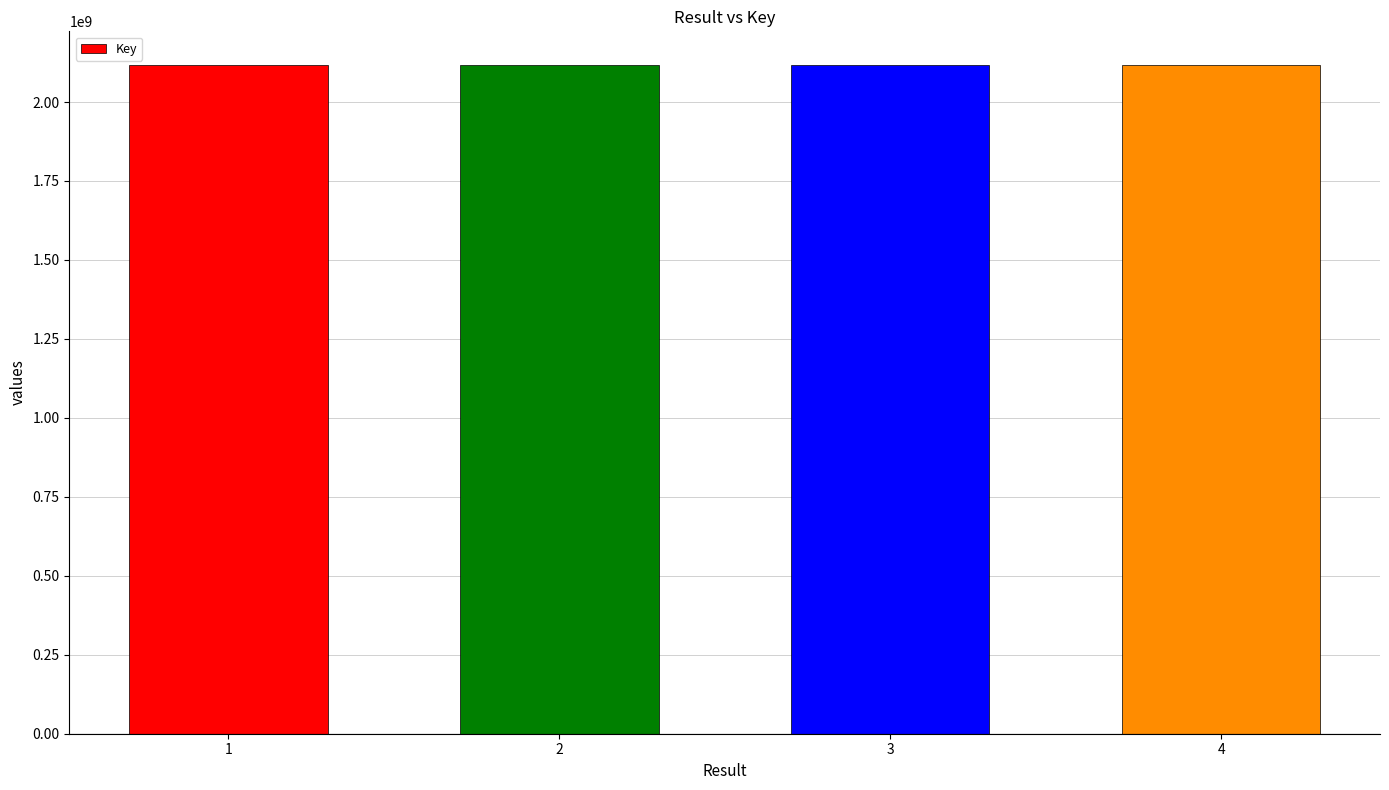

The value at 1 is 1343802463. True or false?

False